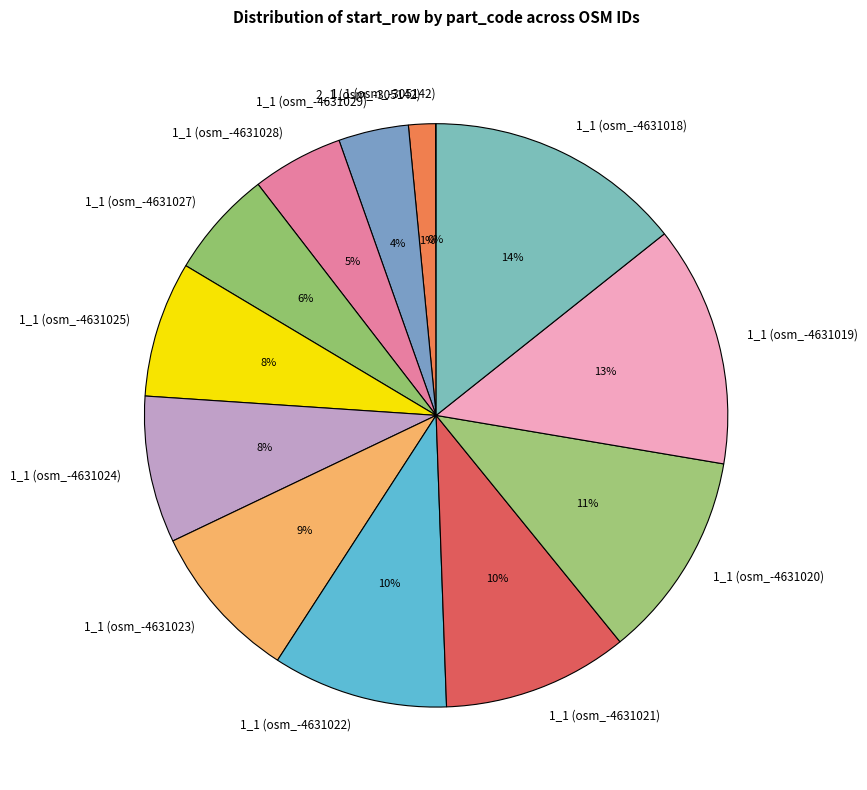

Is there a majority slice in this chart?

No